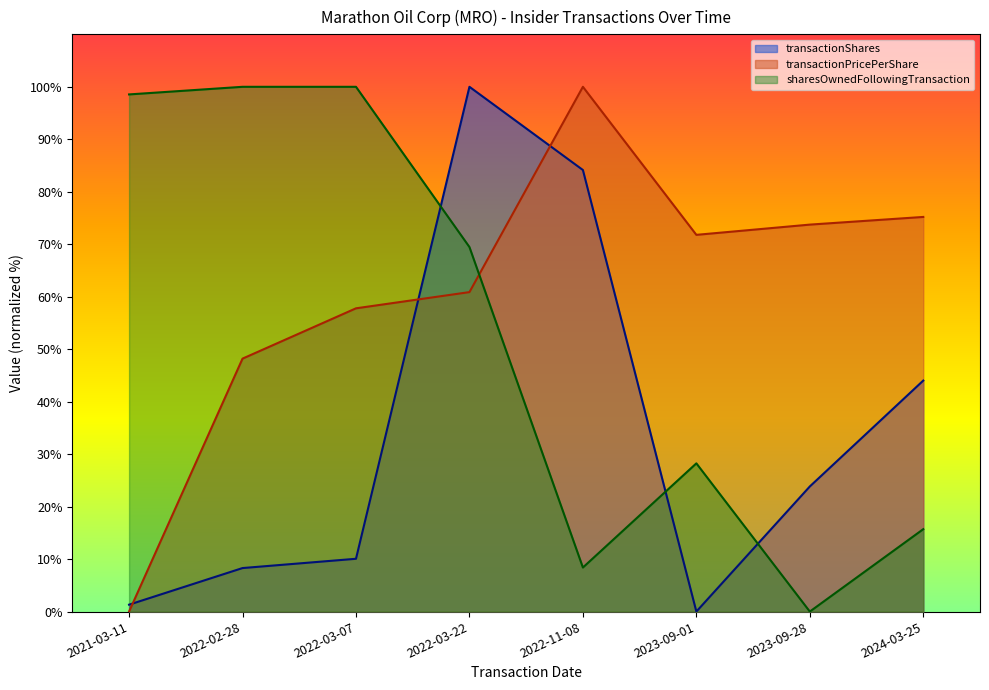

What is the difference between the maximum and minimum values in the transactionPricePerShare series?

100.0